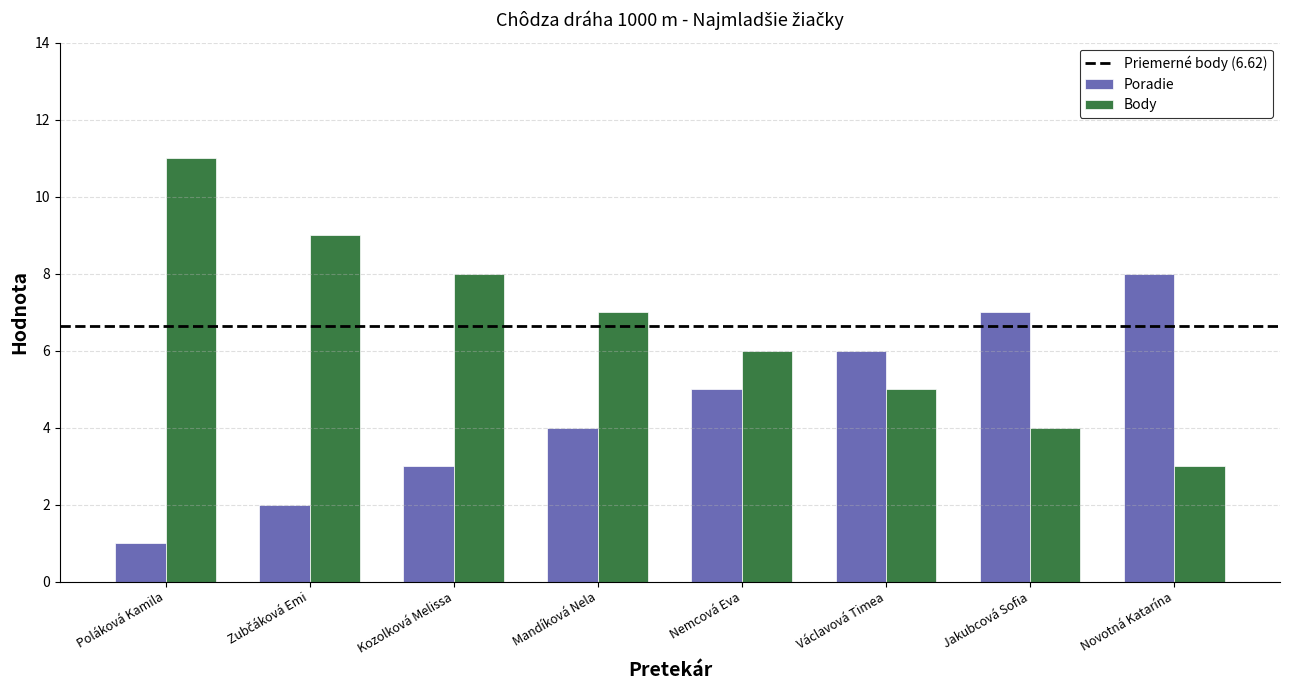

Reading left to right, what are all the values shown in this chart?

Poradie: 1	2	3	4	5	6	7	8
Body: 11	9	8	7	6	5	4	3